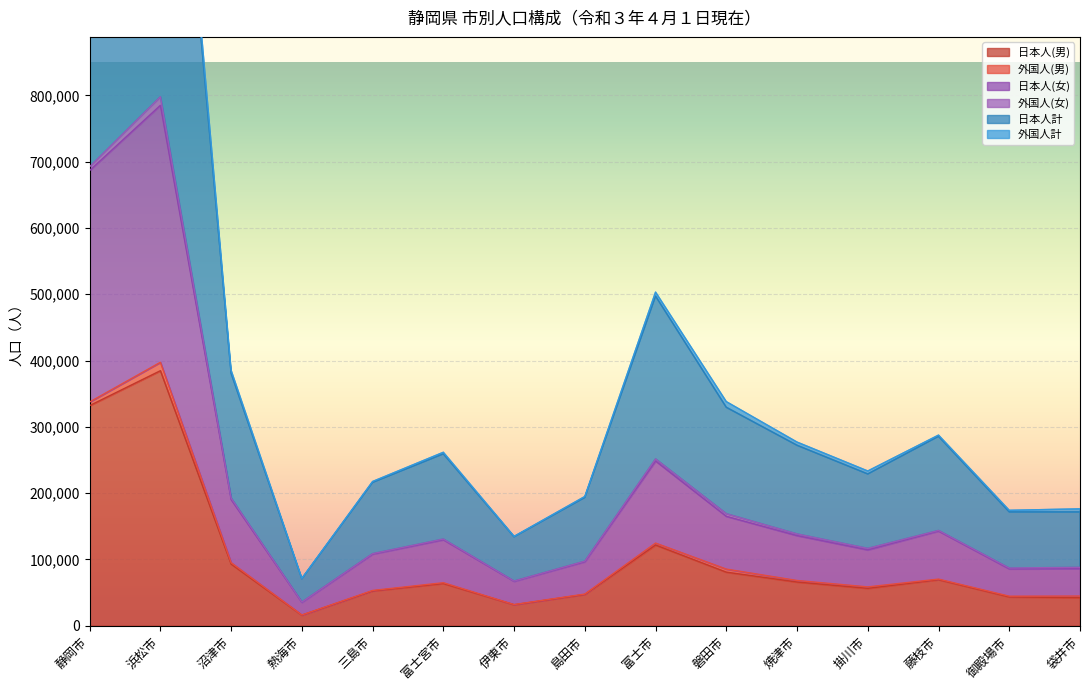

Read the 日本人(男) value at 沼津市.

93007